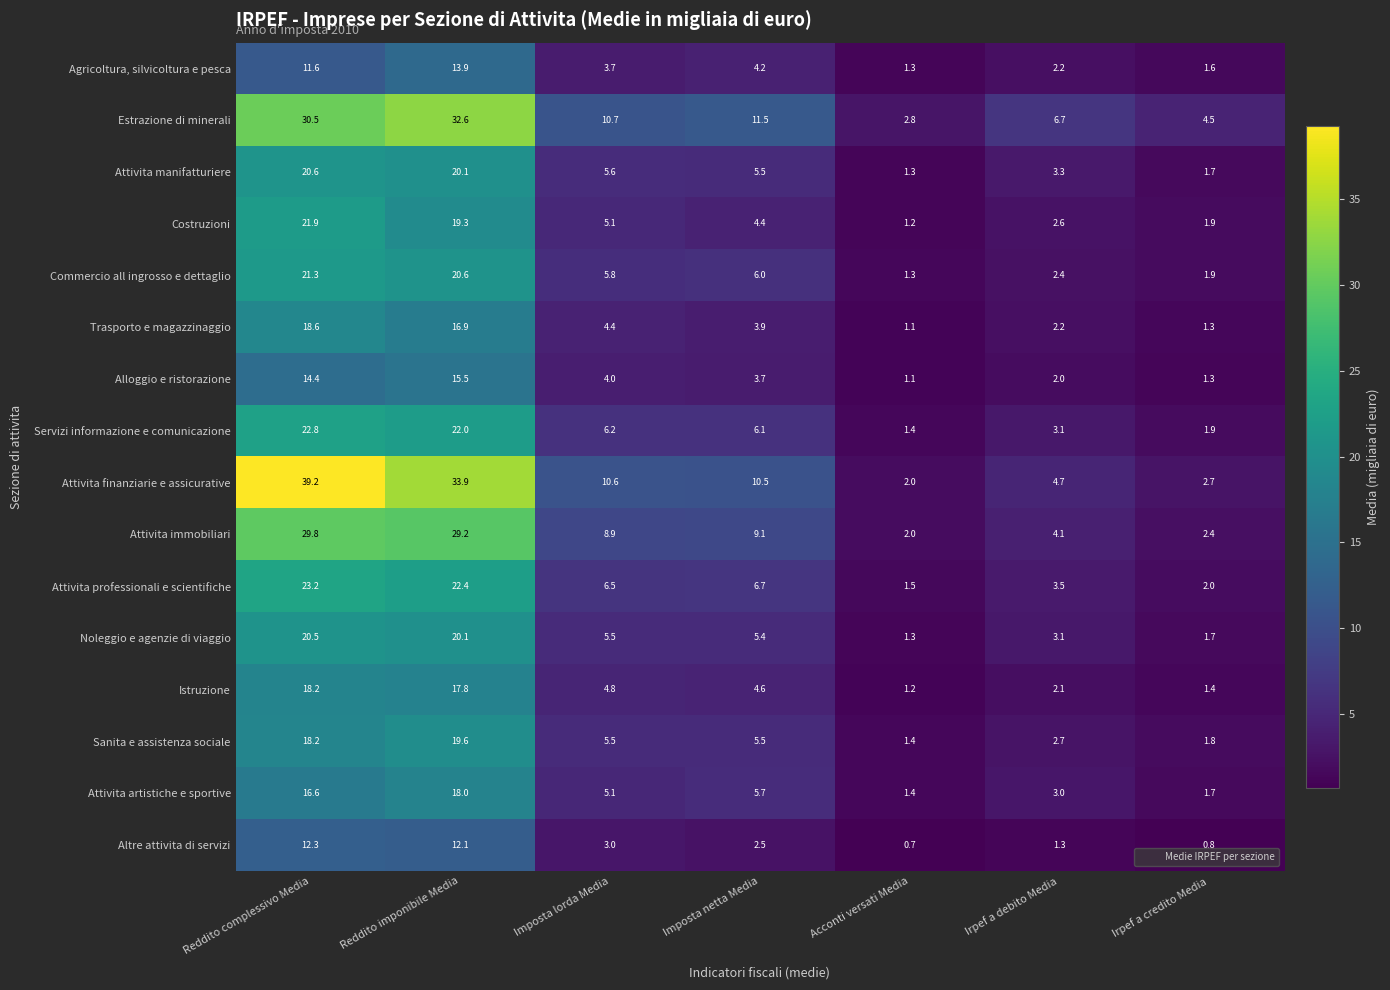

At how many categories does at least one series exceed 24?

2